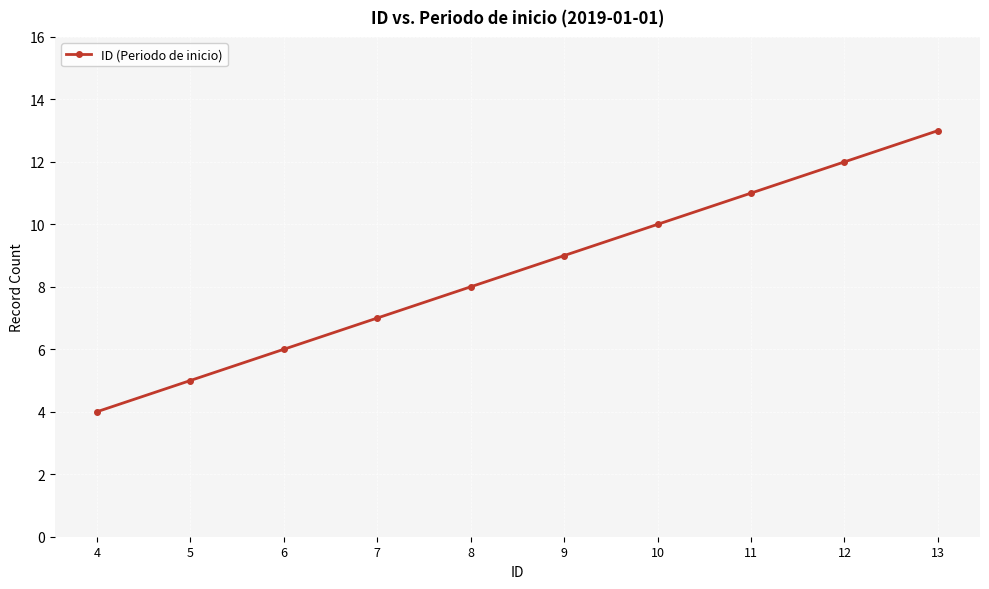

Count the number of categories in the chart.

10